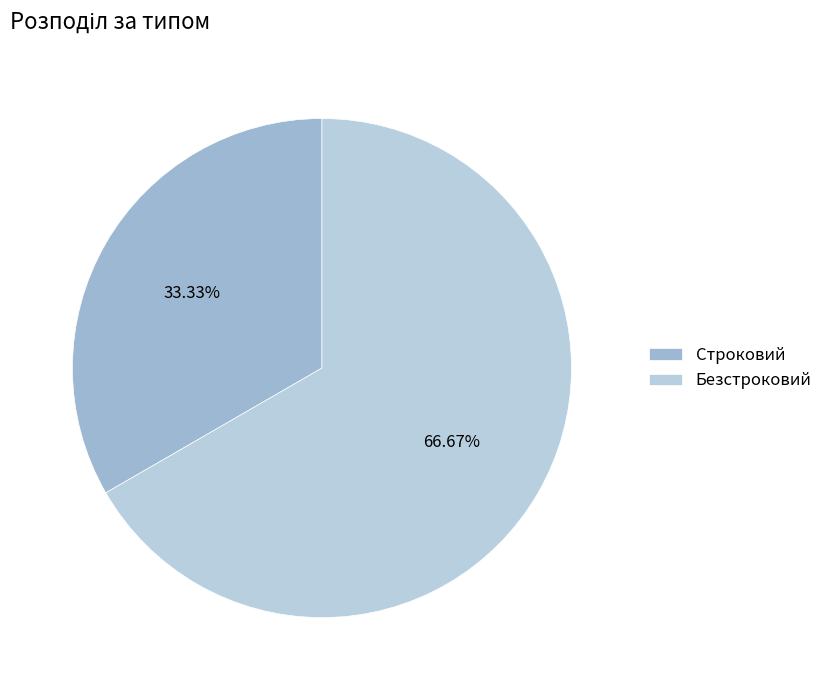

What is the change in value from Строковий to Безстроковий?

+1